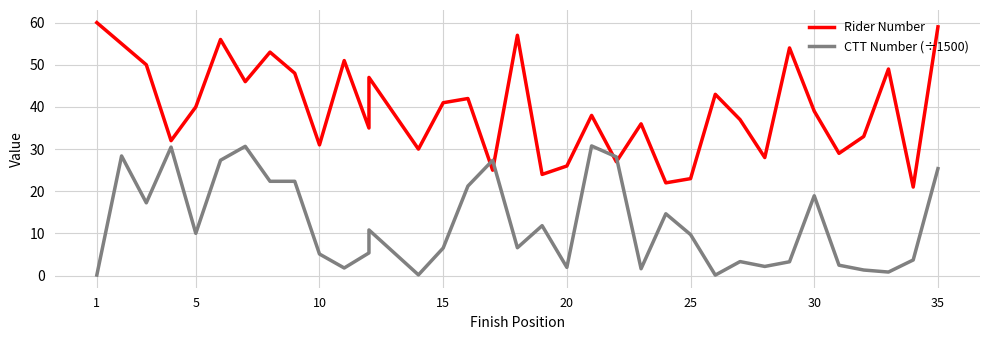

Reading left to right, transcribe all the data shown in this chart.

Rider Number: 60.0	55.0	50.0	32.0	40.0	56.0	46.0	53.0	48.0	31.0	51.0	35.0	47.0	30.0	41.0	42.0	25.0	57.0	24.0	26.0	38.0	27.0	36.0	22.0	23.0	43.0	37.0	28.0	54.0	39.0	29.0	33.0	49.0	21.0	59.0
CTT Number (÷1500): 0.1	28.4	17.3	30.5	10.0	27.4	30.7	22.4	22.4	5.1	1.8	5.4	10.8	0.2	6.5	21.2	27.3	6.6	11.8	2.0	30.8	28.2	1.6	14.7	9.7	0.1	3.3	2.2	3.3	18.9	2.5	1.3	0.8	3.7	25.4